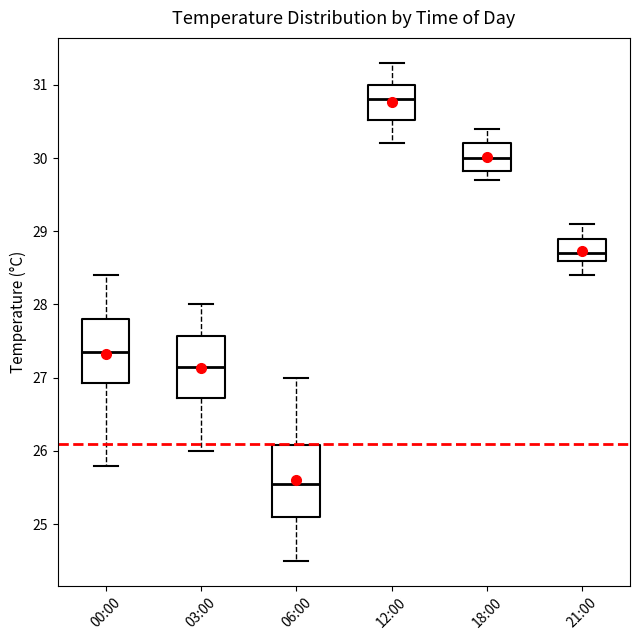

Where is the upper edge of the box for 06:00 on the y-axis? The values are not printed on the chart, so give them approximately, as read against the axis.

26.1